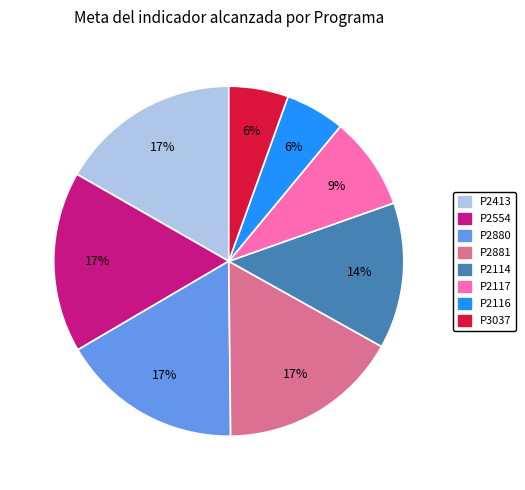

How many segments does this pie chart have?

8